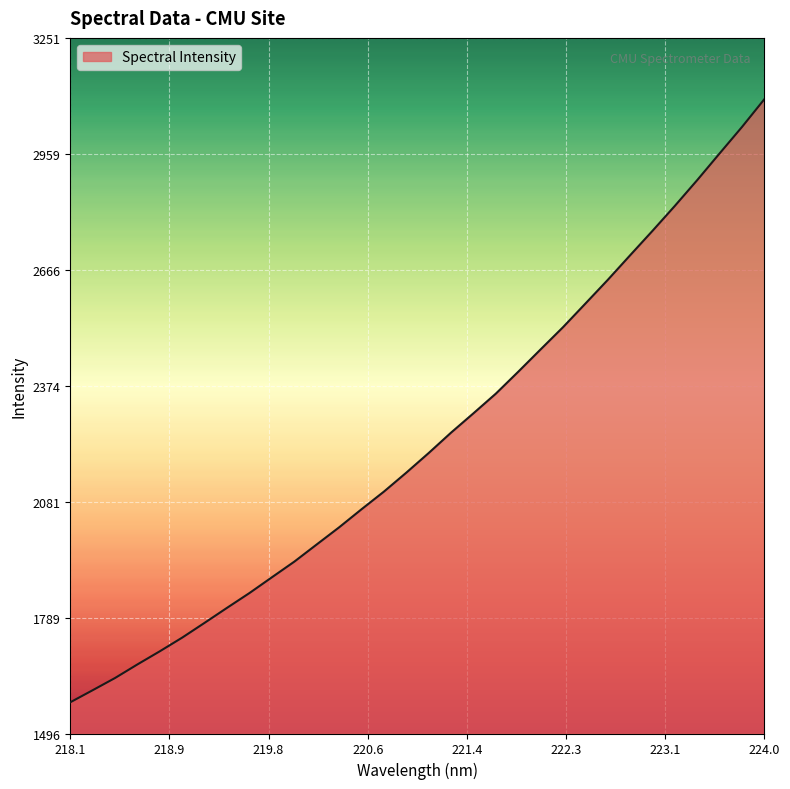

What is the difference between the maximum and second lowest values?

1491.3